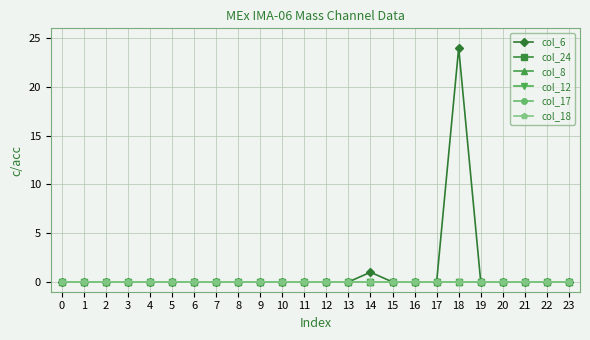

What is the difference between the second highest and minimum values in the col_6 series?

1